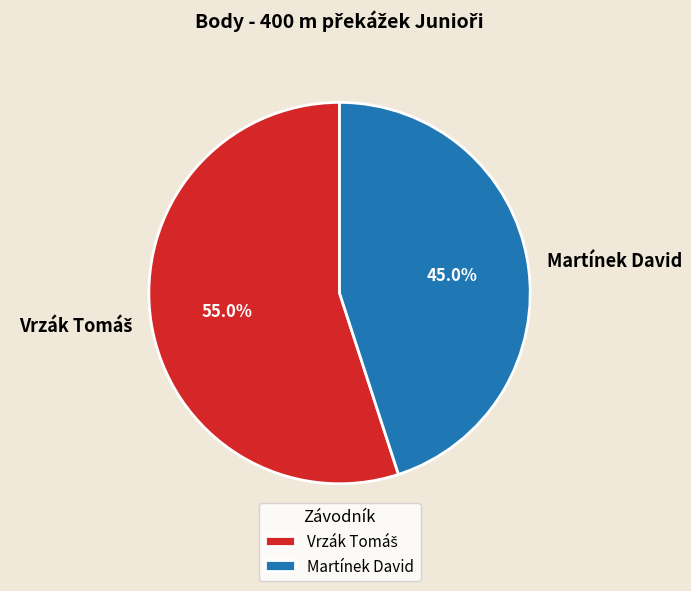

How much of the chart is everything except Martínek David?

55.0%